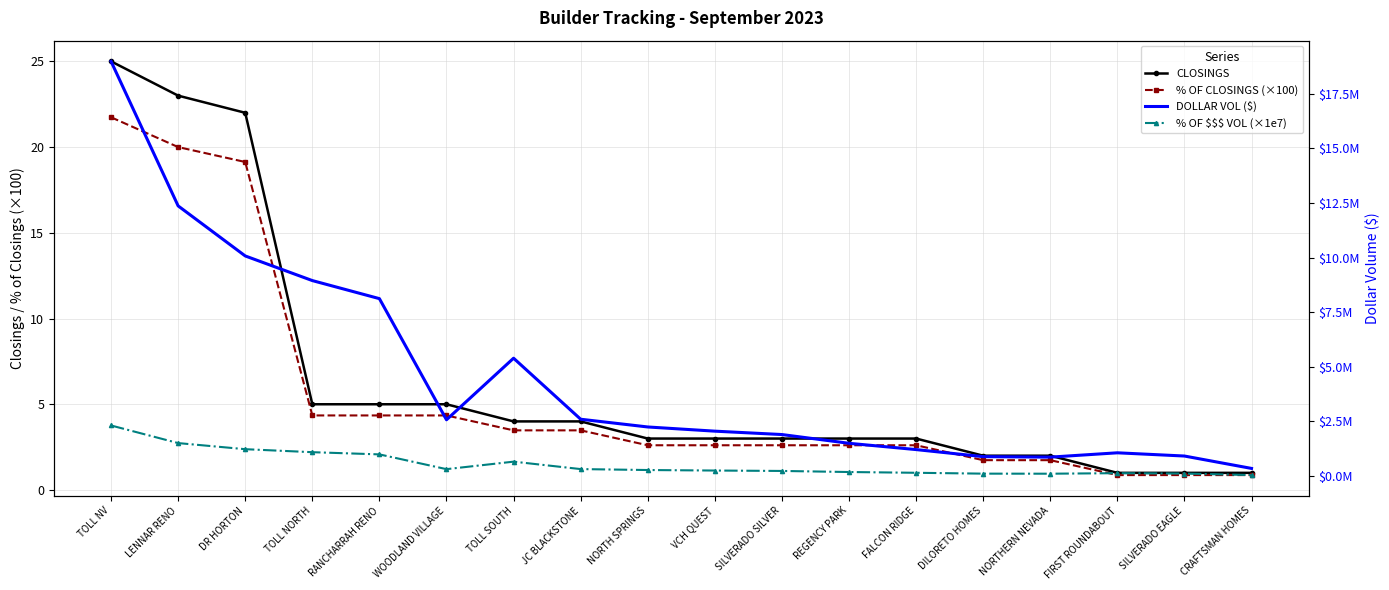

Between JC BLACKSTONE and DILORETO HOMES, which series saw the biggest shift?

DOLLAR VOL ($)